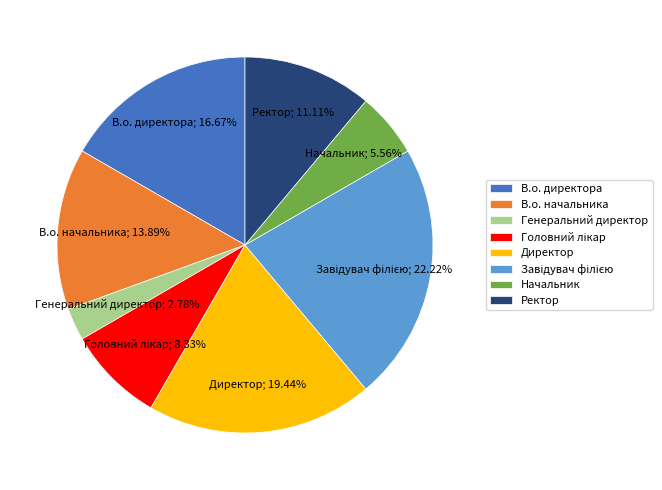

Is there any slice that represents more than half of the pie?

No